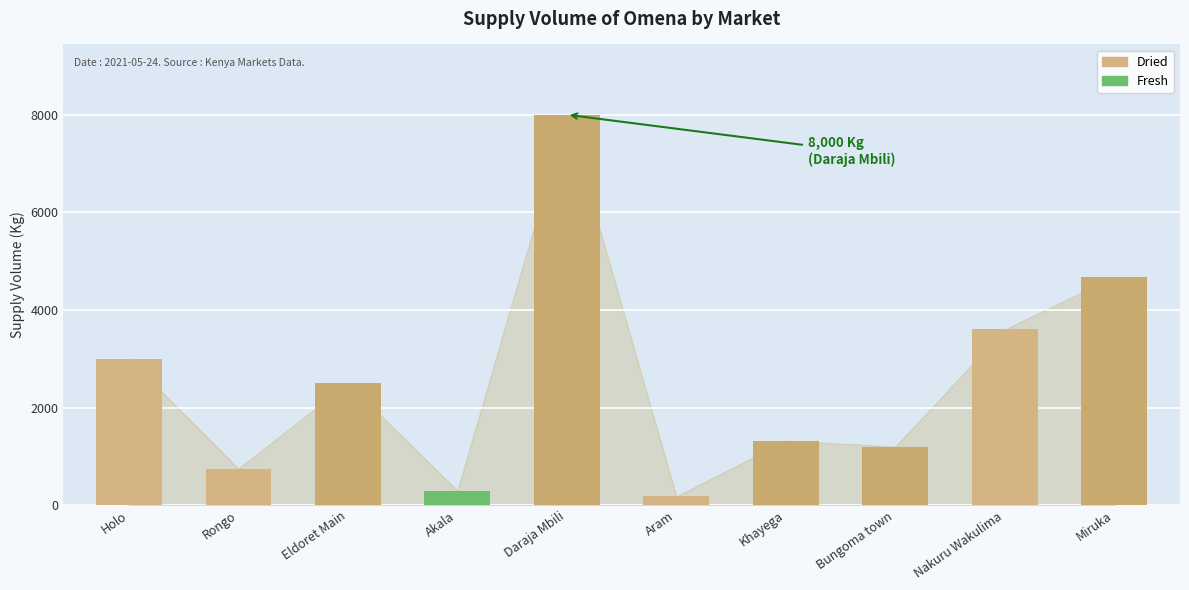

Read the value at Rongo.

750